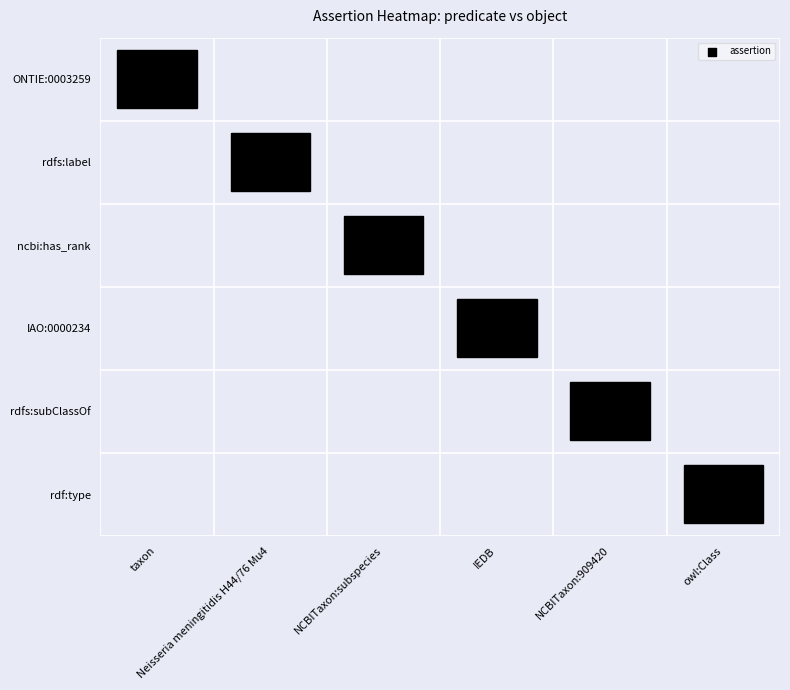

Between ONTIE:0003259 and rdf:type, which series saw the biggest shift?

ONTIE:0003259